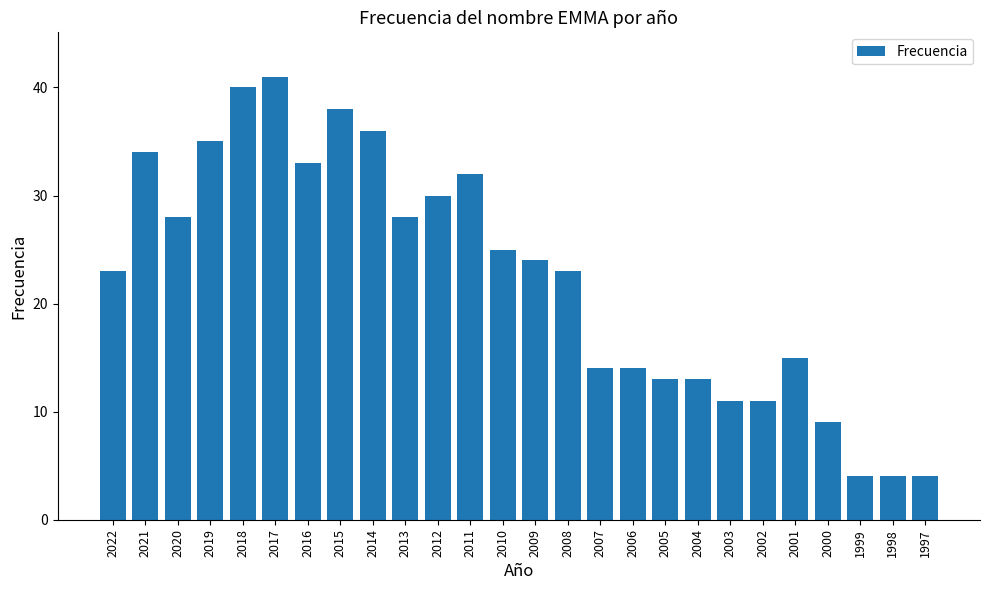

What is the change in value from 2009 to 2001?

-9